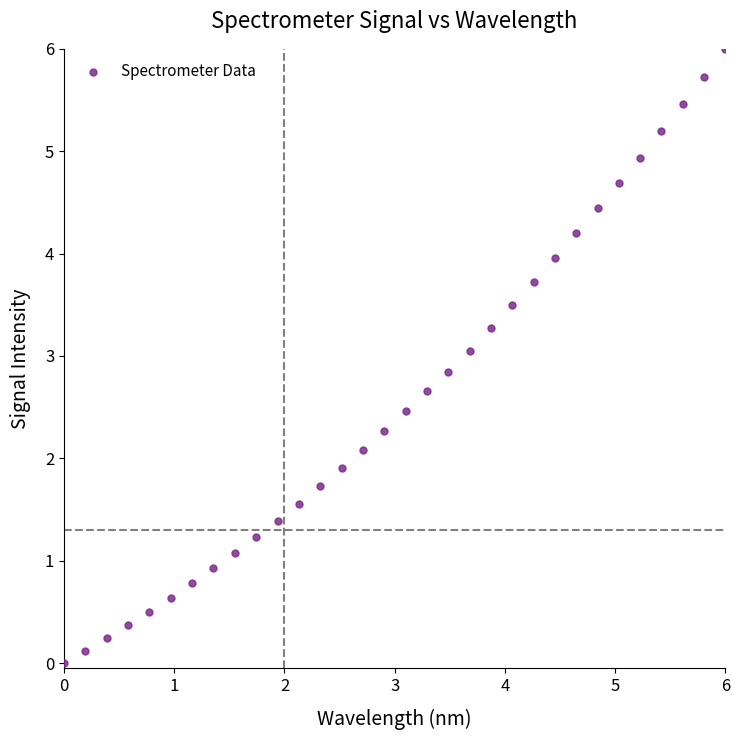

What is the range of Y values (max minus min)?

6.0